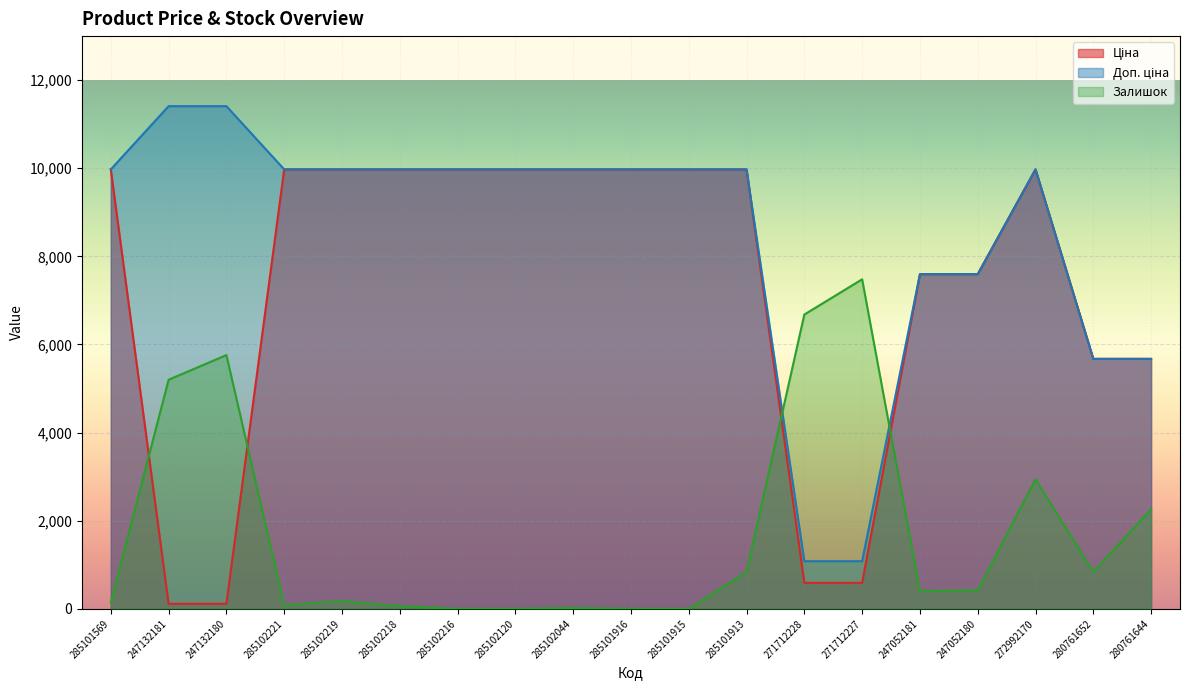

Which series has the largest range (max minus min)?

Доп. ціна